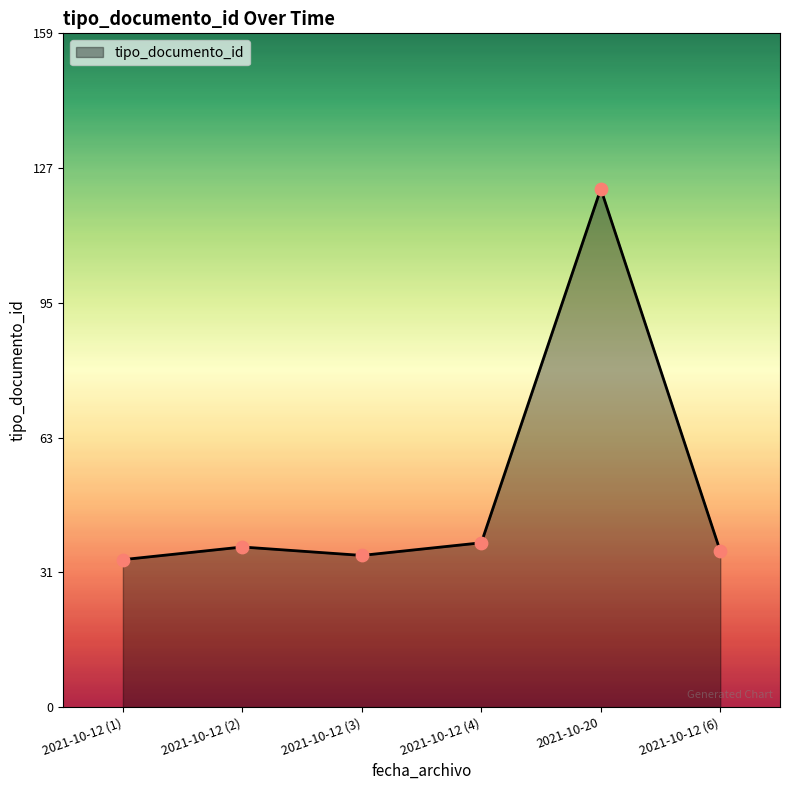

What is the change in value from 2021-10-20 to 2021-10-12 (6)?

-86